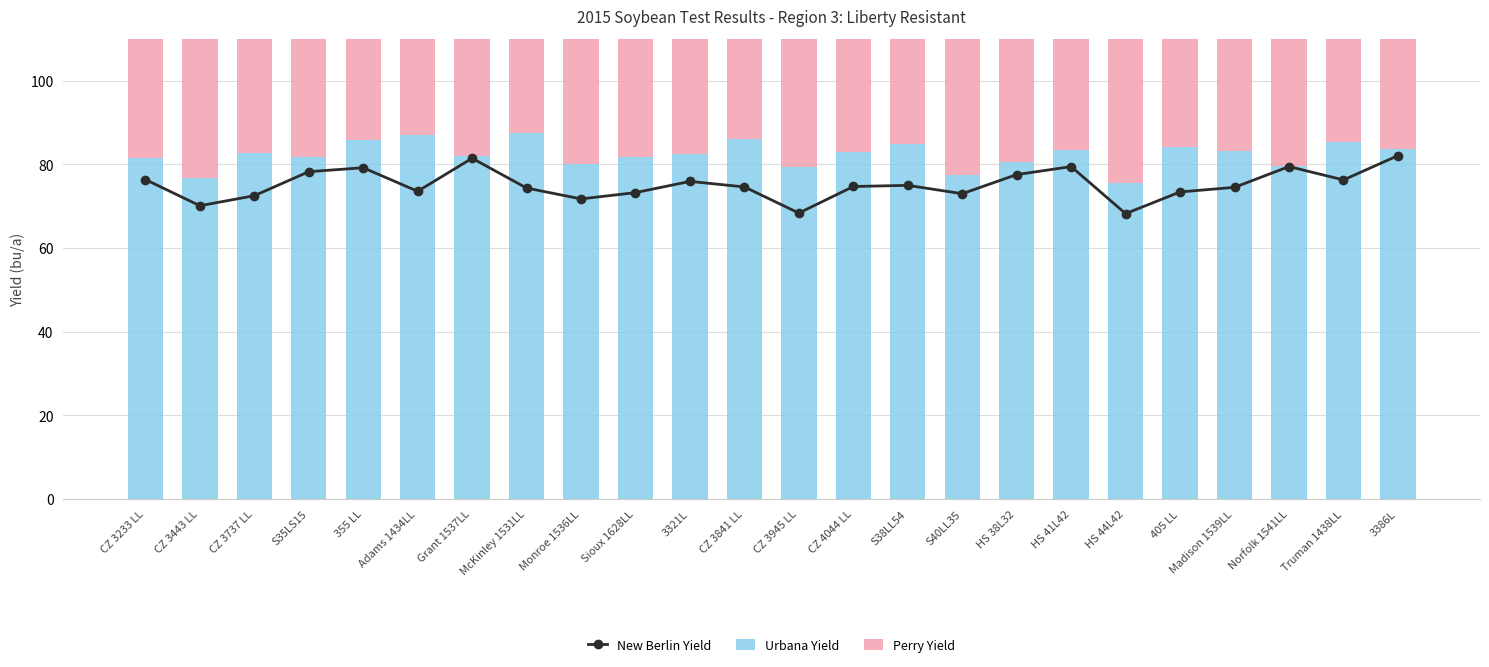

What is the sum of the Urbana Yield values at CZ 4044 LL and Grant 1537LL?

164.9